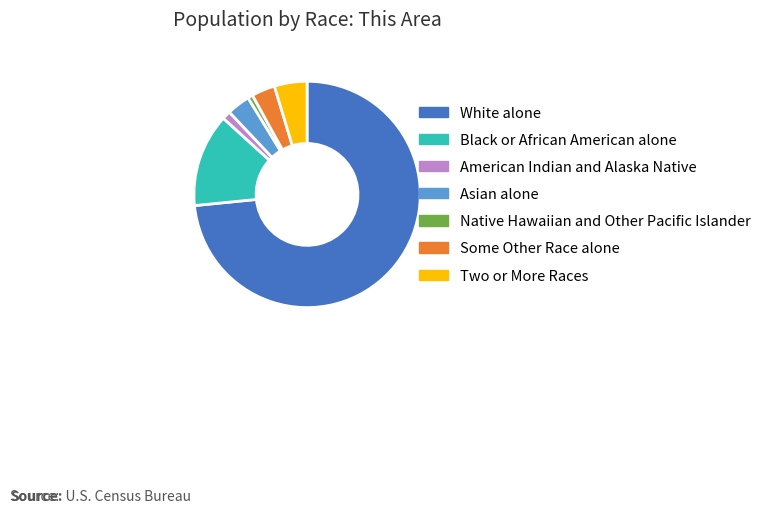

Is it true that Black or African American alone is 24% of the pie?

False